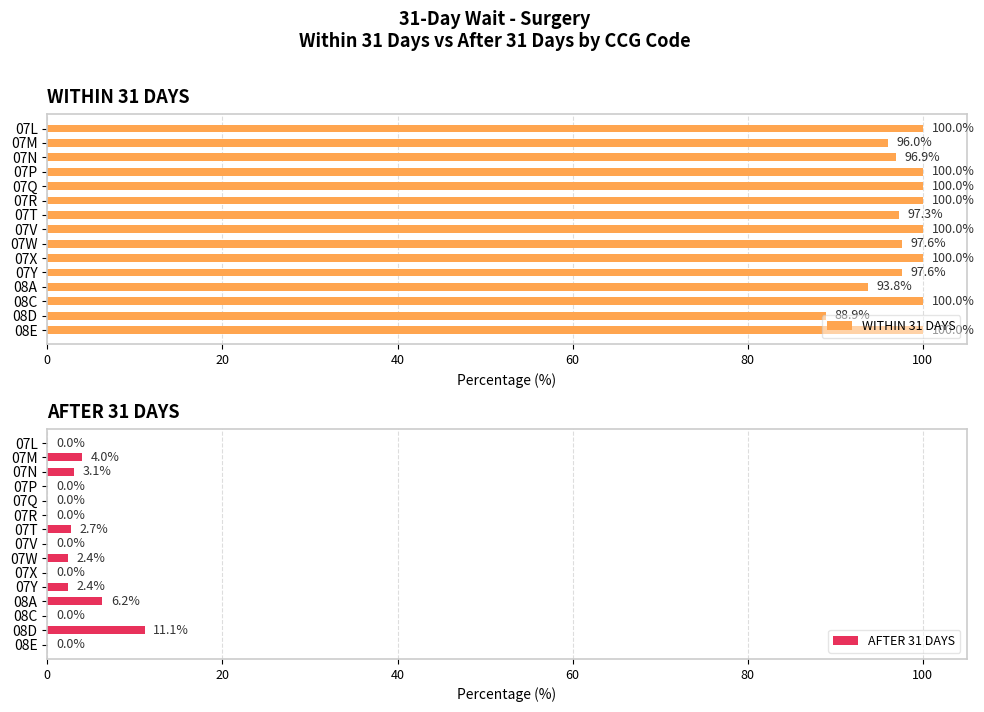

What is the maximum value for WITHIN 31 DAYS?

100.0